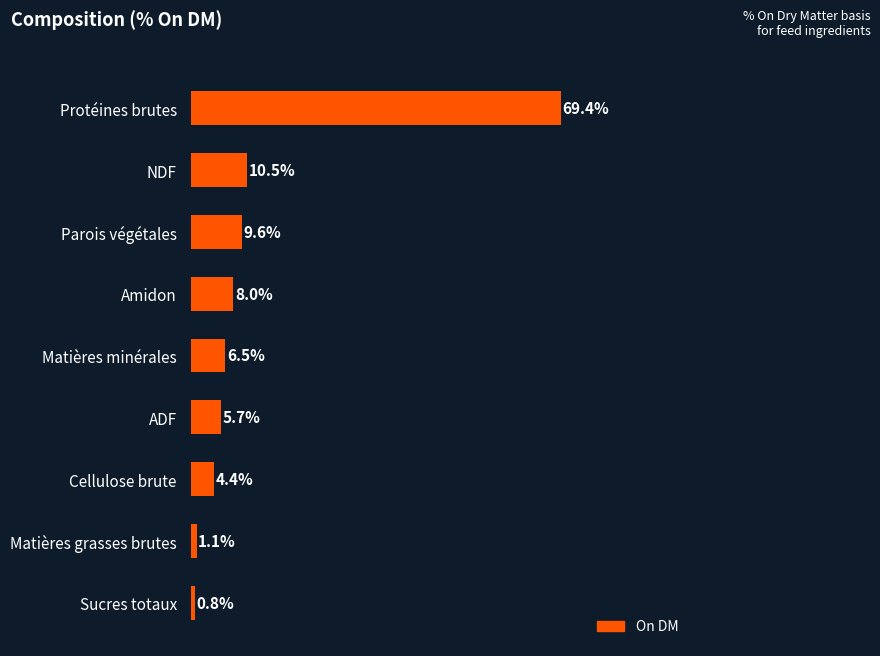

Where is the data nearest to the value 35?

NDF